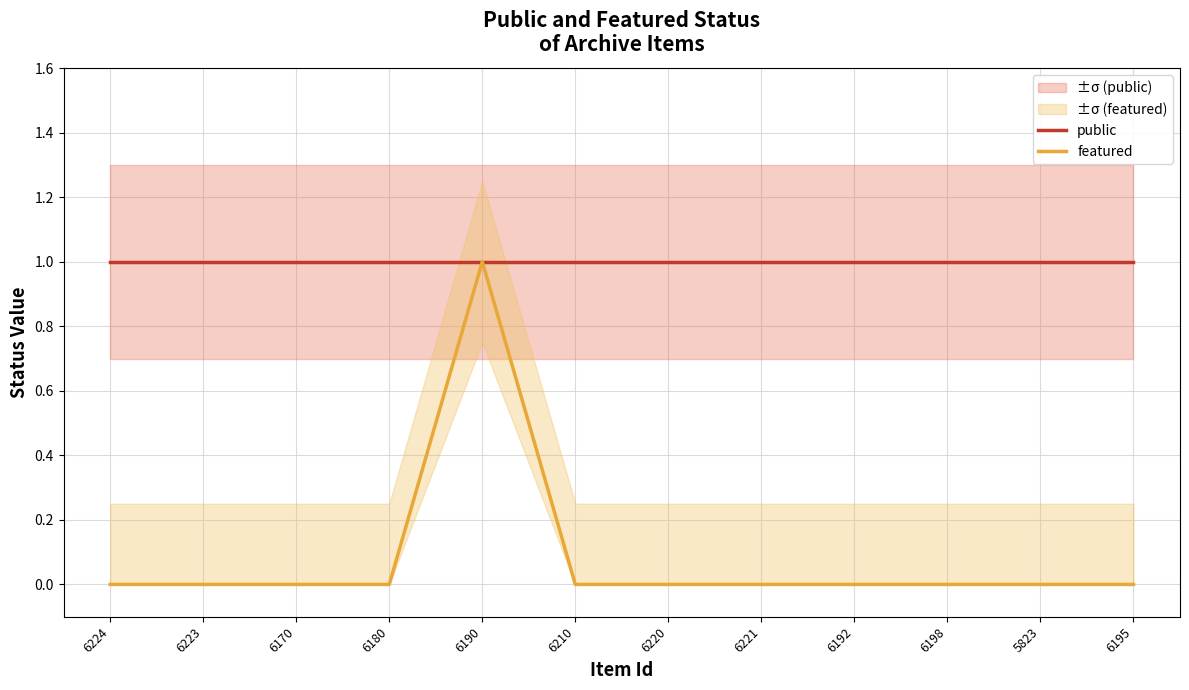

Rank the series by their average value, from lowest to highest.

featured, public